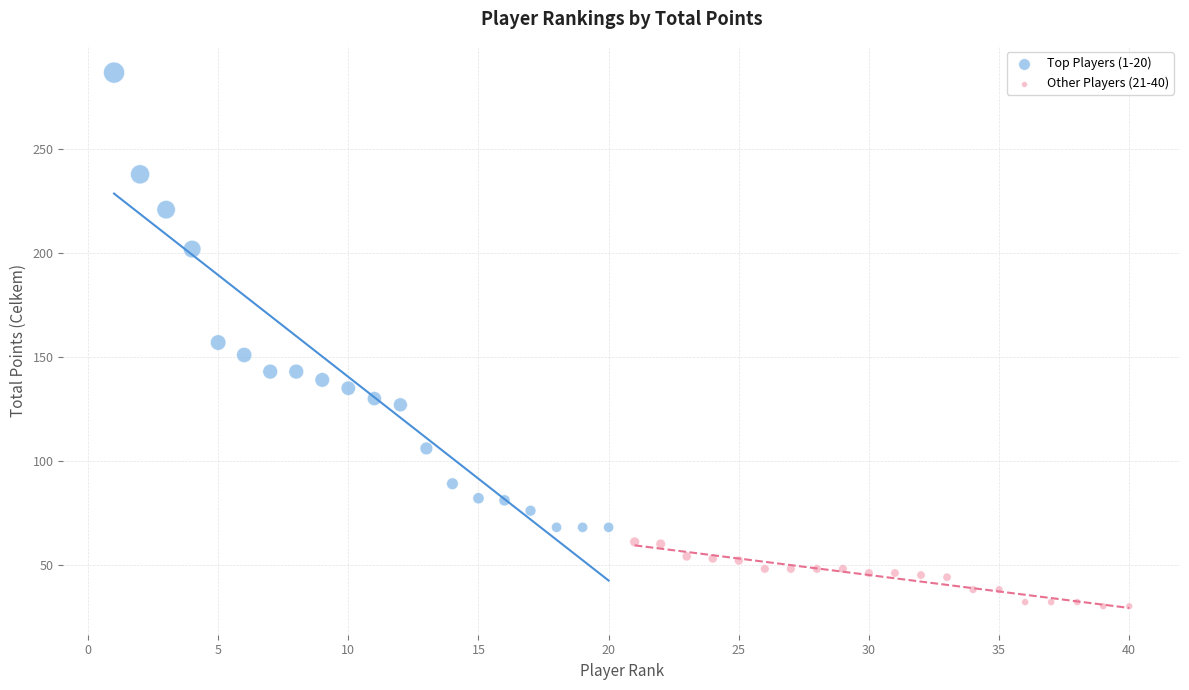

Which series contains the highest Y value?

Top Players (1-20)